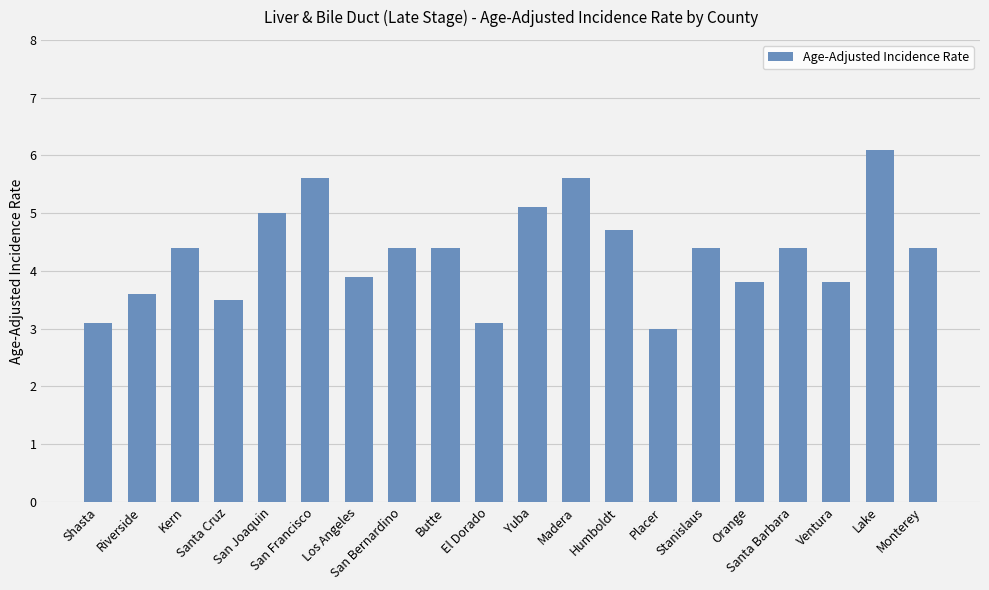

What is the sum of all values?

86.3